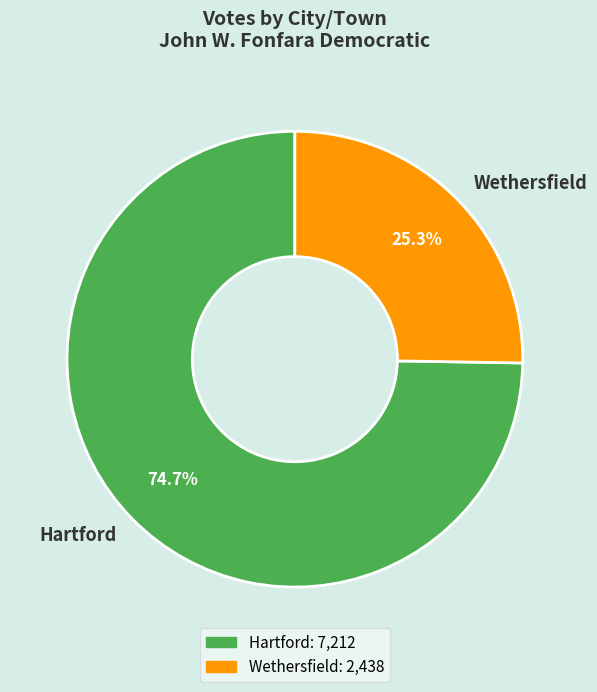

What percentage is the Wethersfield slice, to the nearest percent?

25%